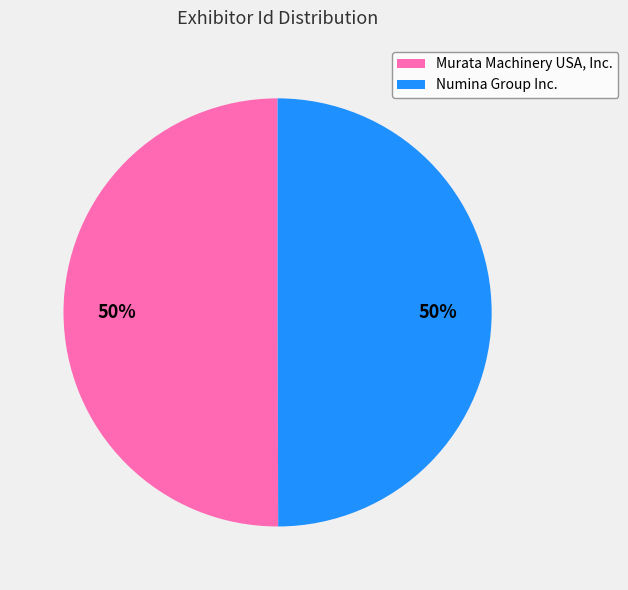

Is it true that Numina Group Inc. is 50% of the pie?

True